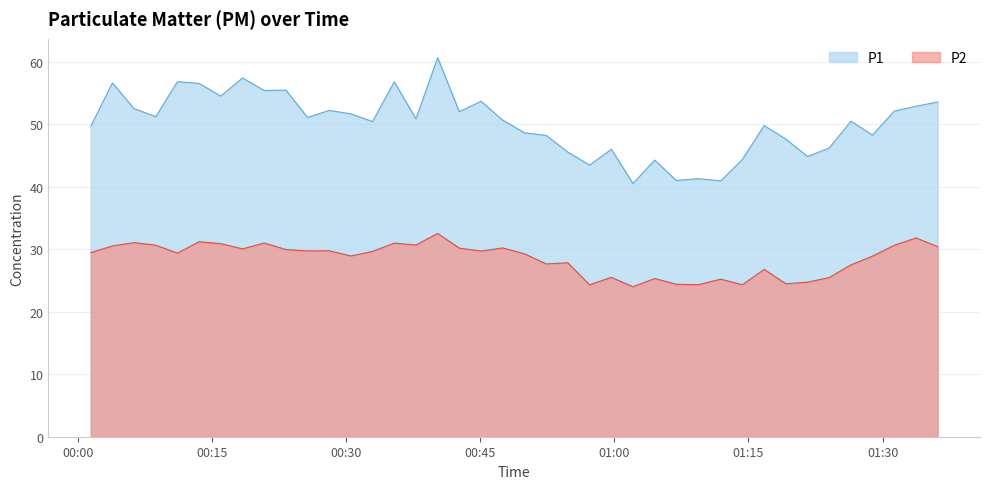

Reading left to right, transcribe all the data shown in this chart.

P1: 49.7	56.6	52.5	51.2	56.9	56.6	54.5	57.5	55.5	55.5	51.1	52.2	51.7	50.5	56.8	50.9	60.7	52.0	53.7	50.7	48.7	48.2	45.6	43.5	46.0	40.5	44.3	41.0	41.3	41.0	44.4	49.8	47.7	44.9	46.2	50.5	48.3	52.1	52.9	53.6
P2: 29.5	30.6	31.1	30.7	29.4	31.2	30.9	30.1	31.0	30.0	29.8	29.8	28.9	29.7	31.0	30.7	32.5	30.2	29.7	30.2	29.3	27.7	27.9	24.3	25.5	24.0	25.3	24.4	24.3	25.2	24.3	26.8	24.5	24.8	25.5	27.5	28.9	30.6	31.8	30.4